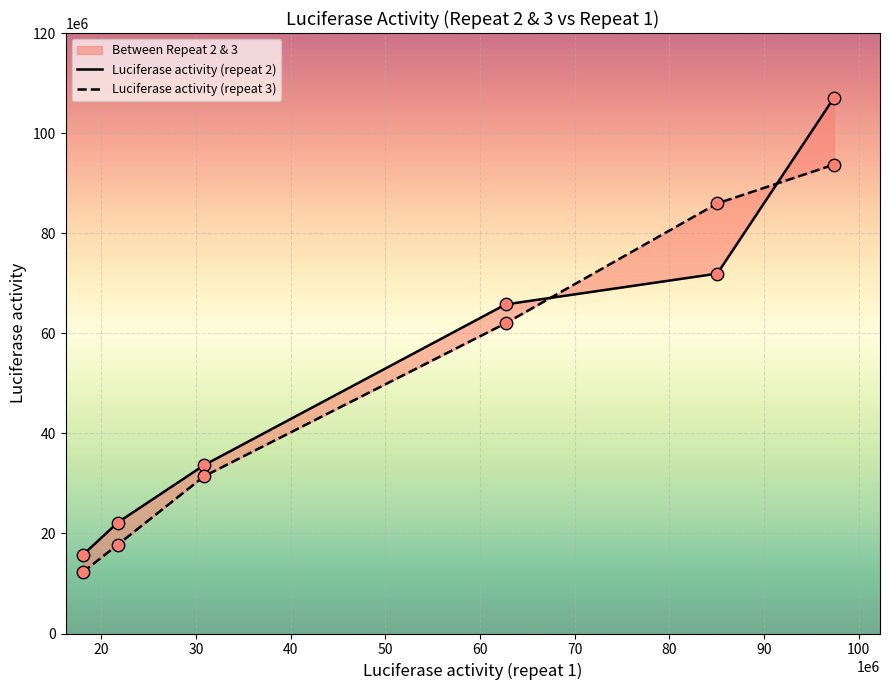

What are all the series names shown in the legend?

Luciferase activity (repeat 2), Luciferase activity (repeat 3)